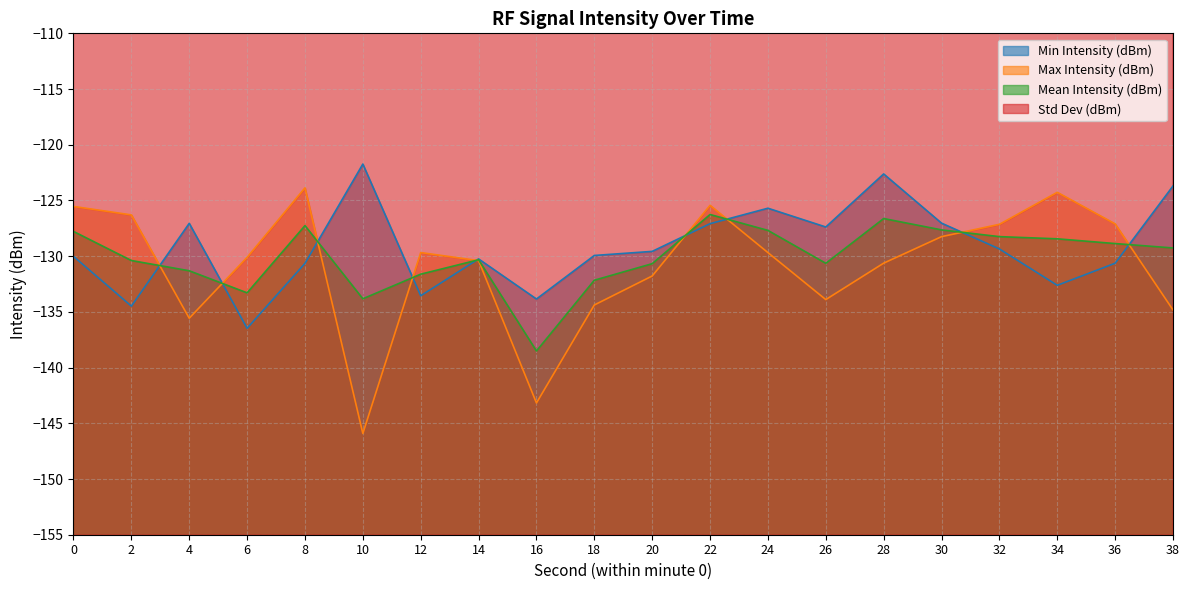

What is the spread (max minus min) of values at 38?

140.4